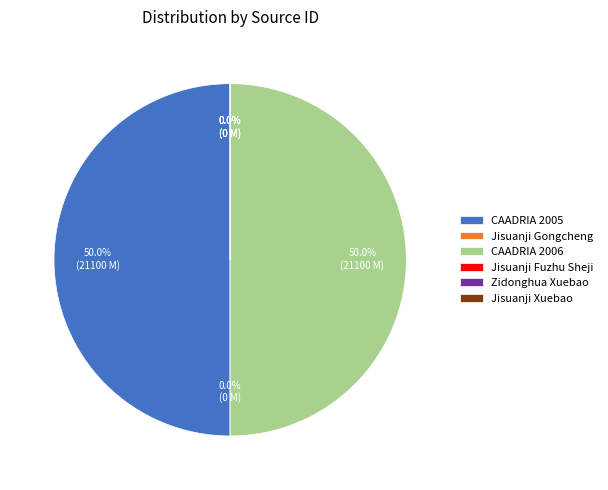

What is the ratio of the value at CAADRIA 2006 to the value at CAADRIA 2005?

1.0